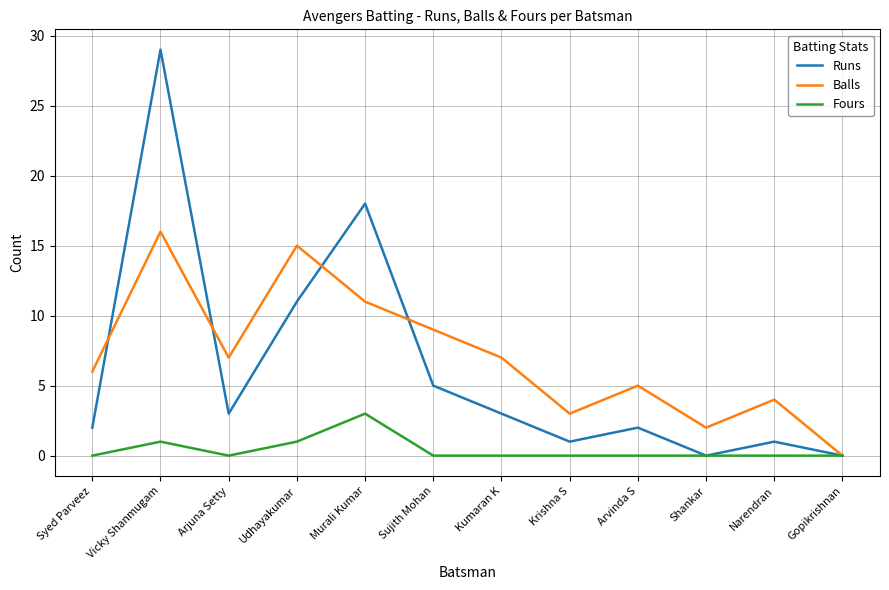

True or false: Runs has more than 2 points higher than both neighbors.

True